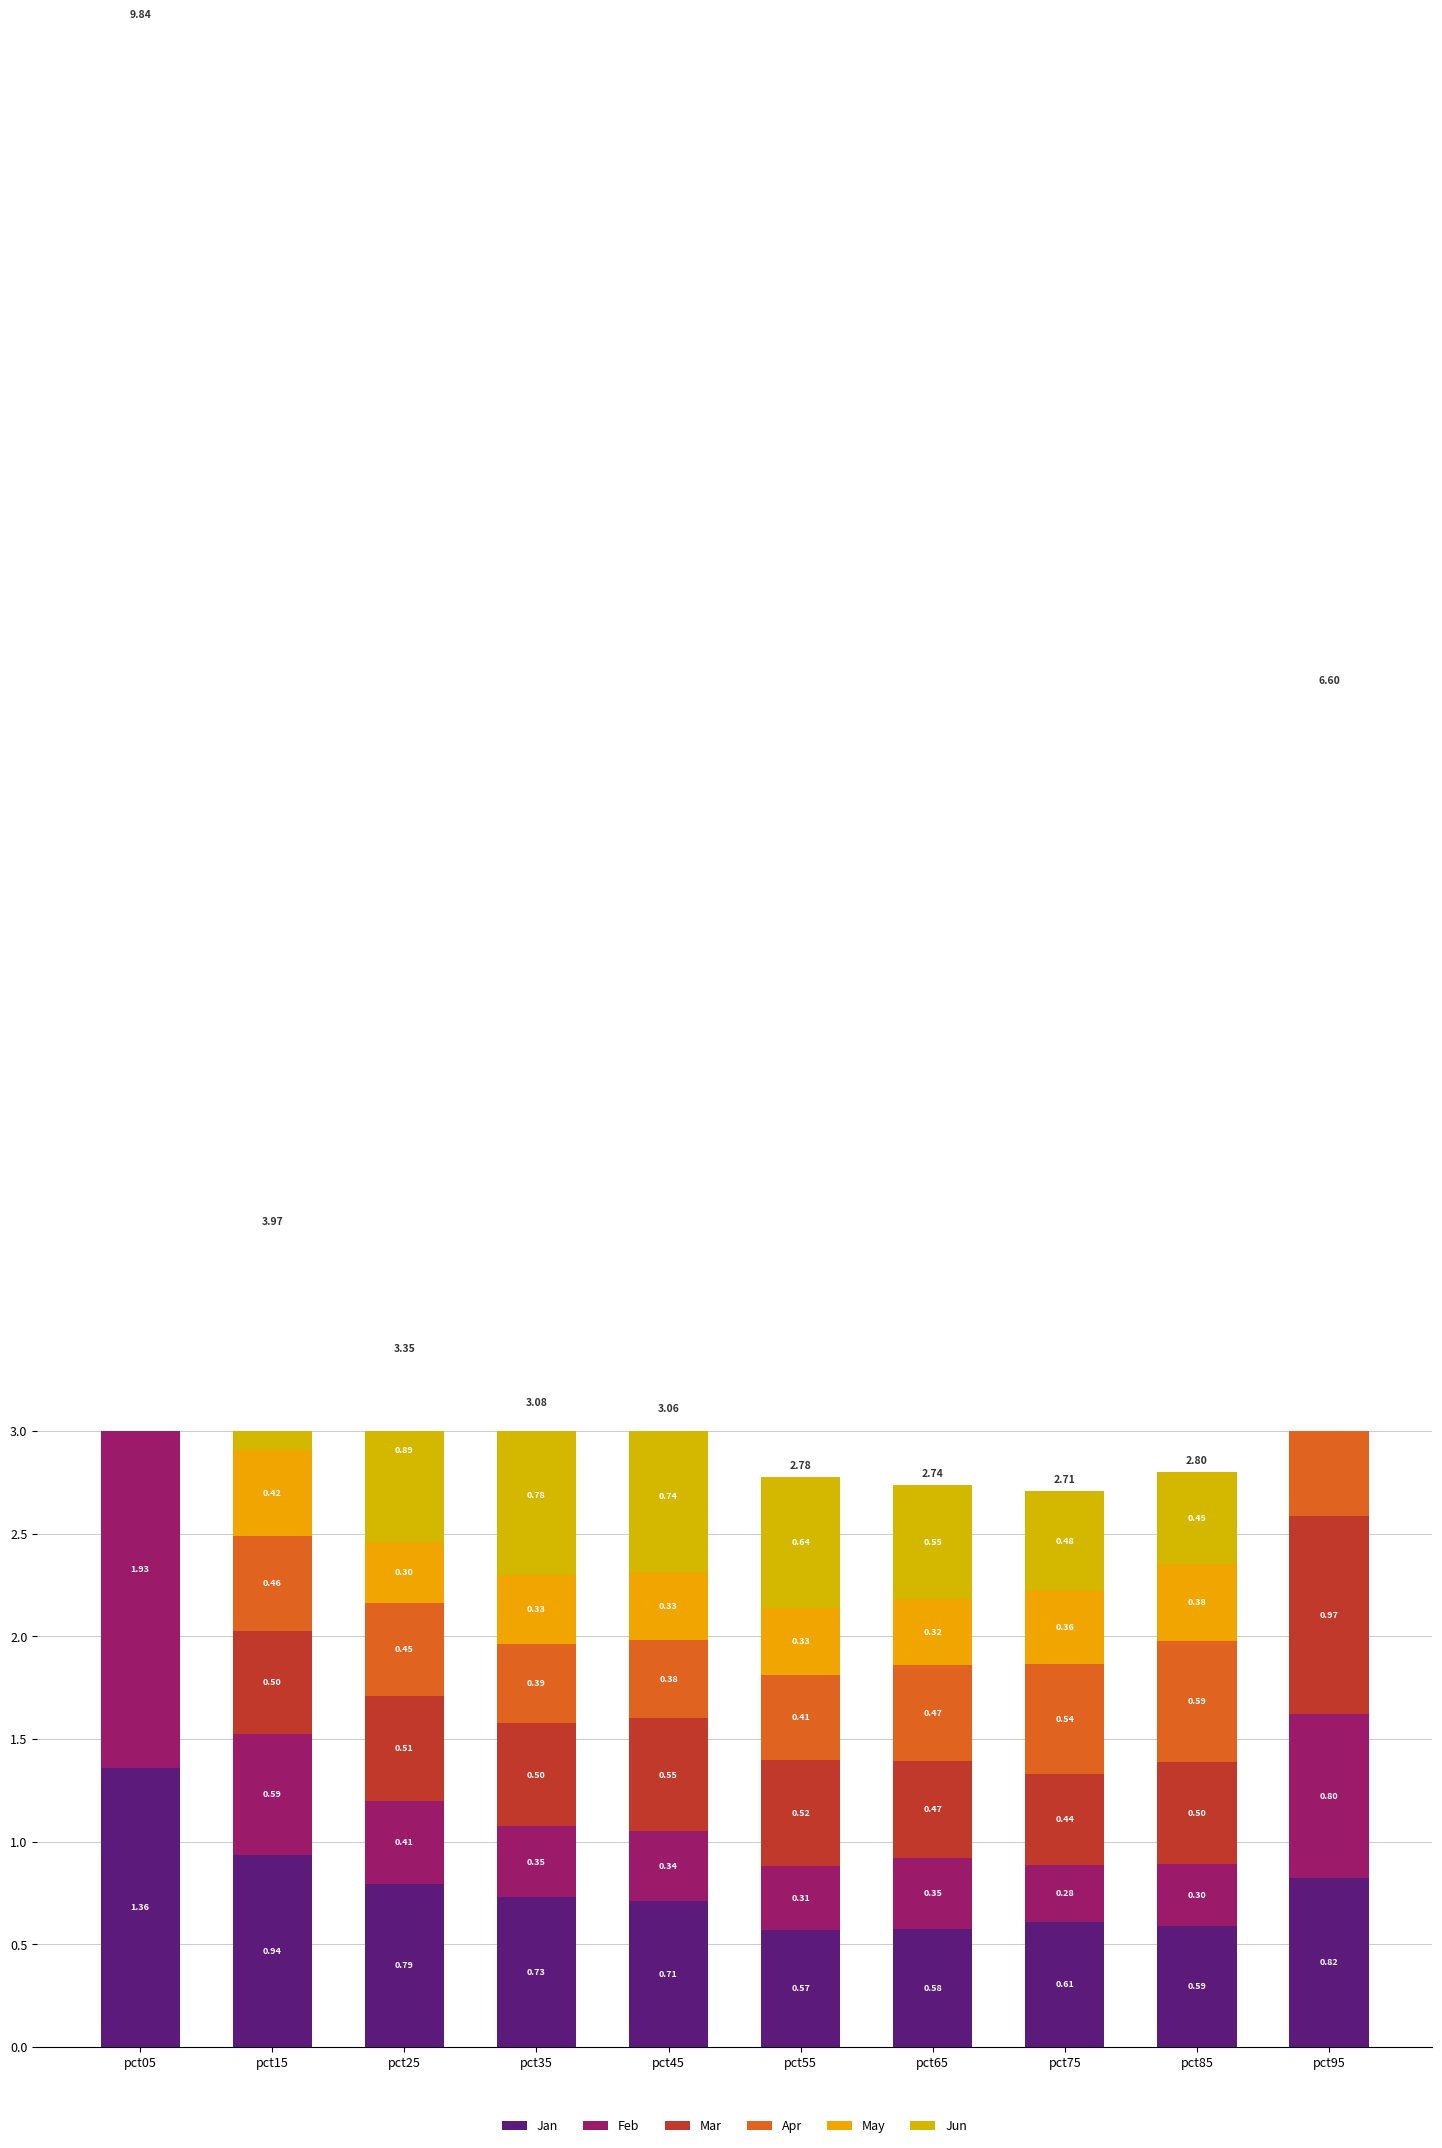

Reading left to right, what are all the values shown in this chart?

Jan: 1.4	0.9	0.8	0.7	0.7	0.6	0.6	0.6	0.6	0.8
Feb: 1.9	0.6	0.4	0.3	0.3	0.3	0.3	0.3	0.3	0.8
Mar: 1.1	0.5	0.5	0.5	0.6	0.5	0.5	0.4	0.5	1.0
Apr: 1.3	0.5	0.5	0.4	0.4	0.4	0.5	0.5	0.6	1.8
May: 1.9	0.4	0.3	0.3	0.3	0.3	0.3	0.4	0.4	1.1
Jun: 2.2	1.1	0.9	0.8	0.7	0.6	0.6	0.5	0.4	1.2